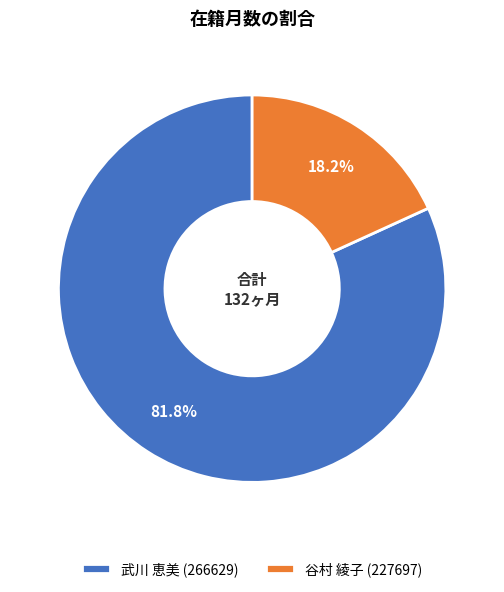

Does any single category account for the majority?

Yes